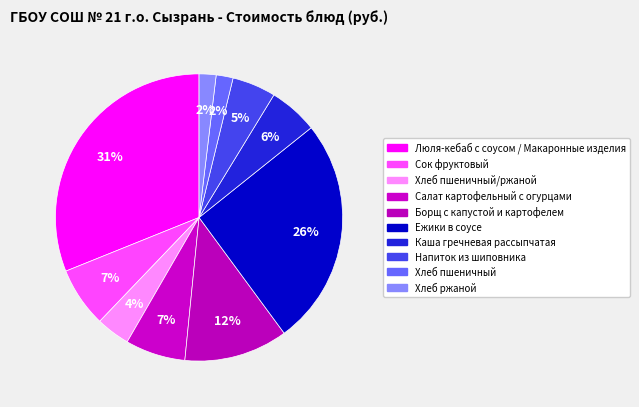

Is there a majority slice in this chart?

No